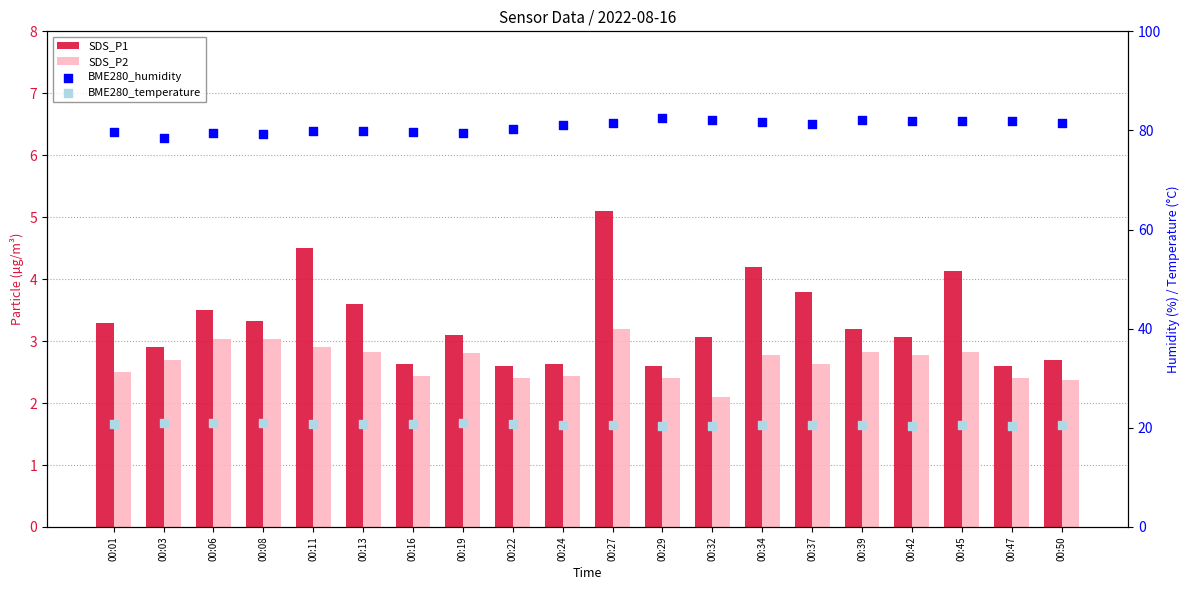

Which series has the largest total across all categories?

BME280_humidity